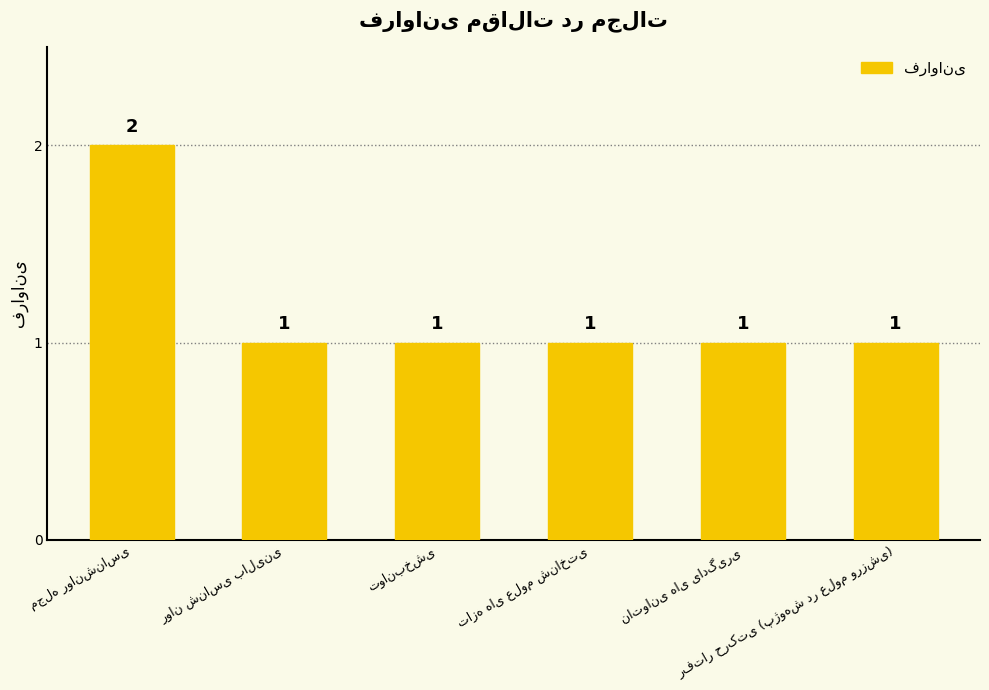

What is the sum of all values?

7